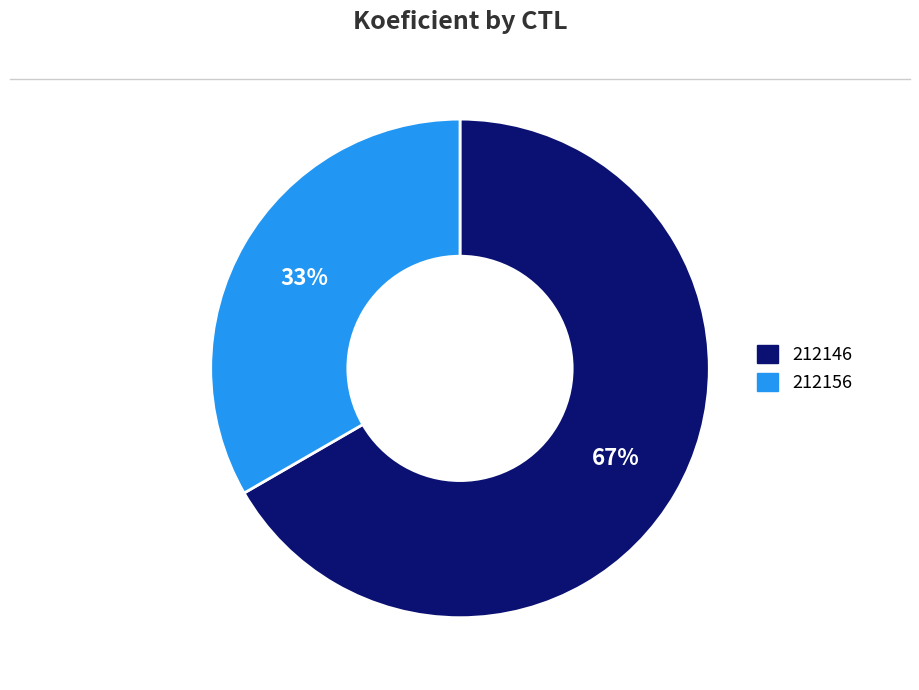

Do 212146 and 212156 together represent more than half of the pie?

Yes